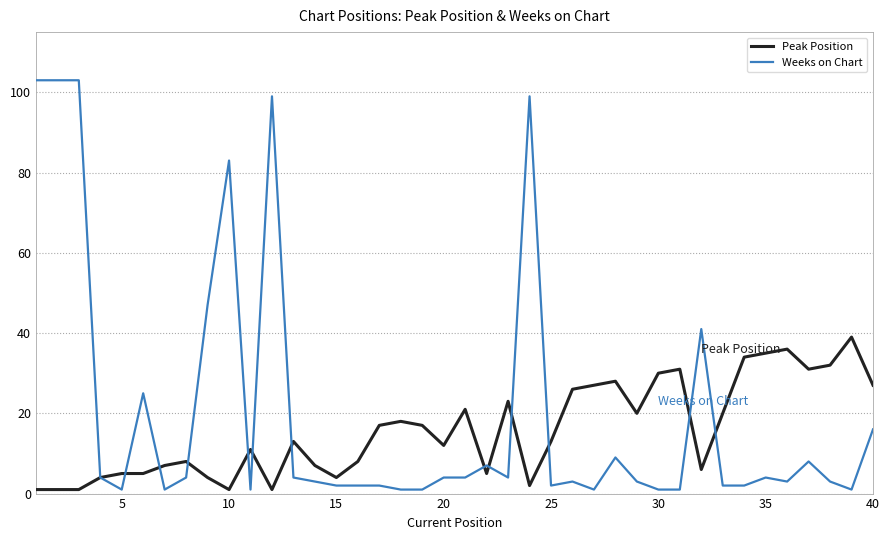

What is the maximum value for Weeks on Chart?

103